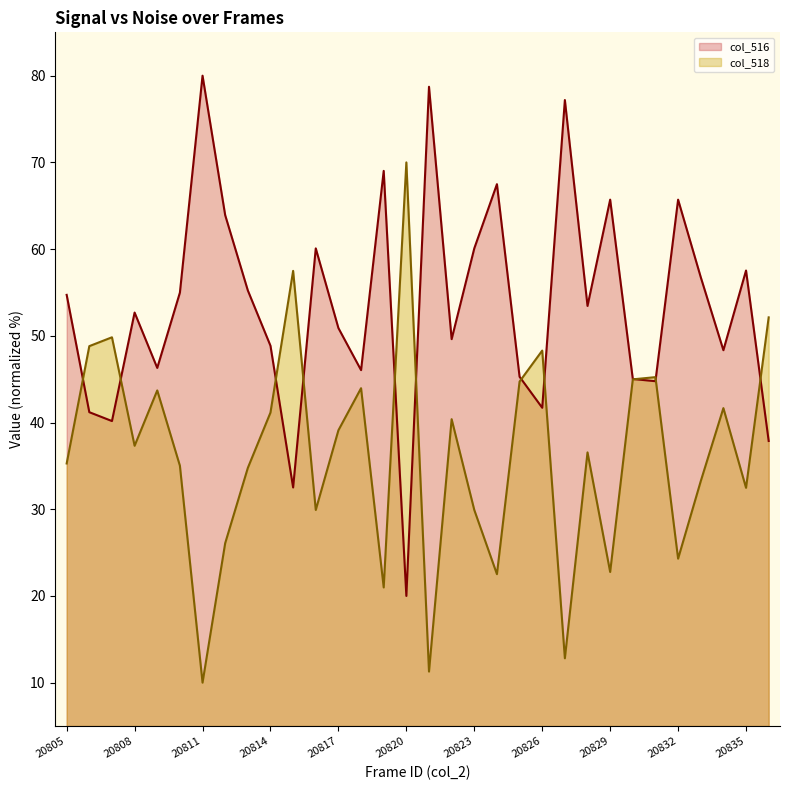

Does the chart display data point markers on the line(s)?

No